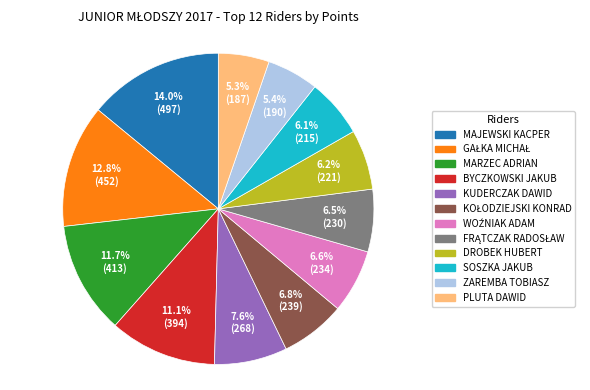

Does ZAREMBA TOBIASZ account for over 50% of the chart?

No